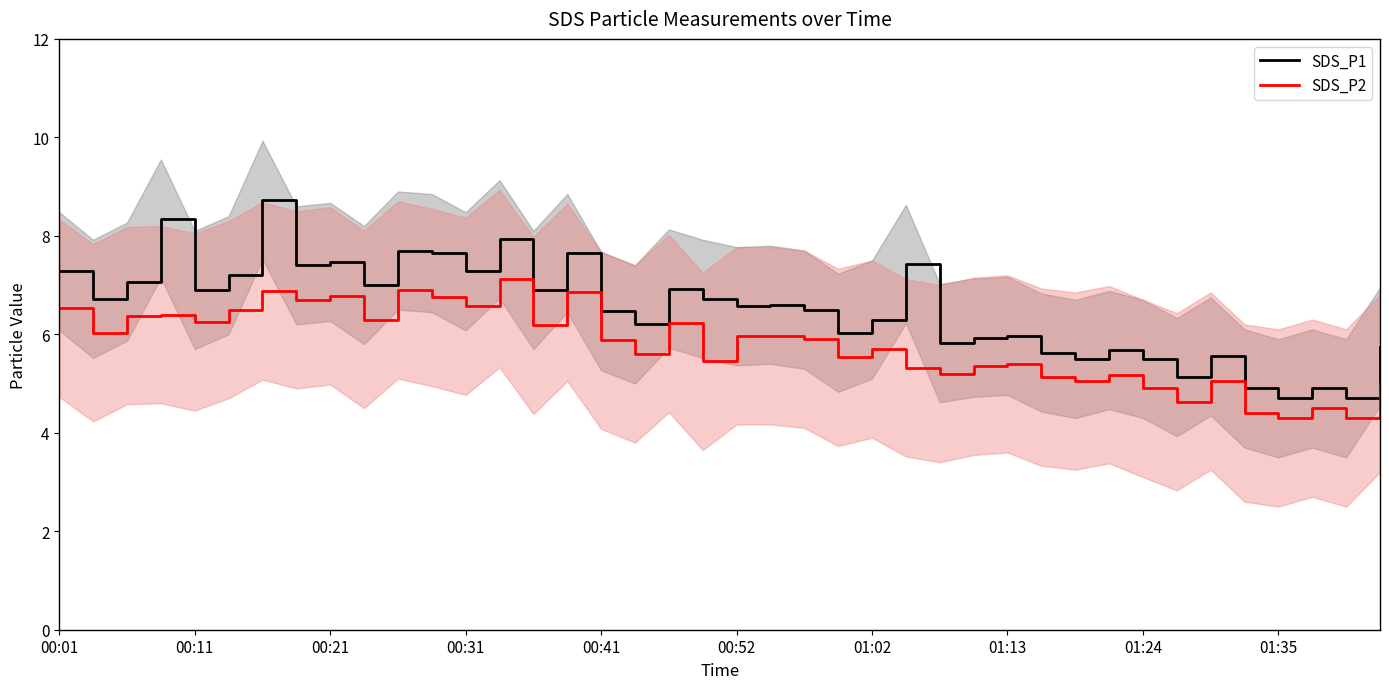

What is the total value across all series at 25?

12.8